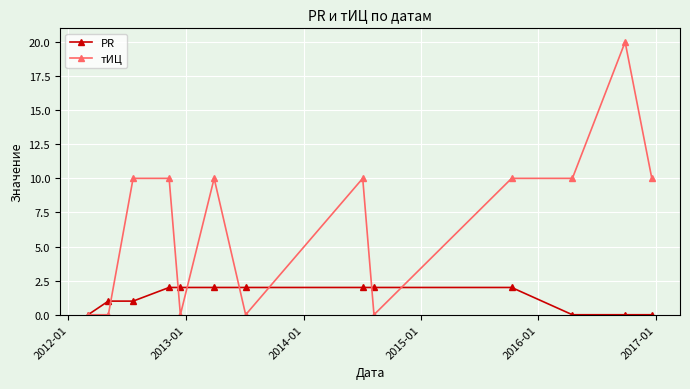

Which series ends up on top after the final intersection of PR and тИЦ?

тИЦ